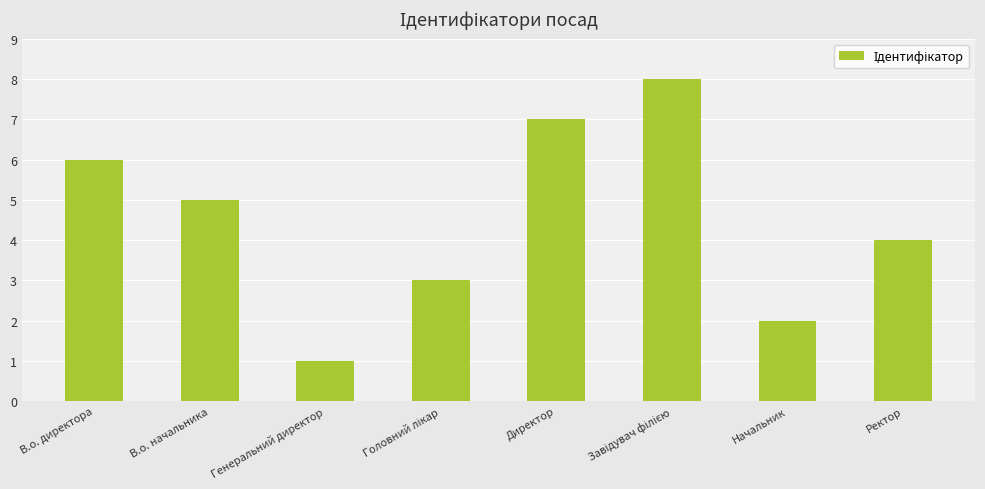

Count the number of categories in the chart.

8